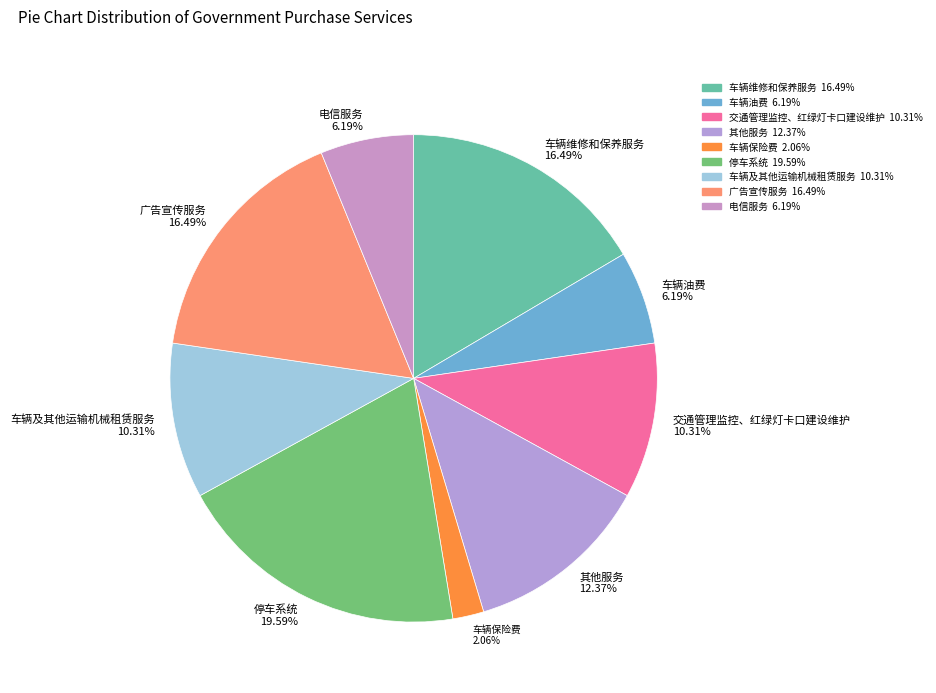

Is it true that 车辆维修和保养服务 is 27% of the pie?

False